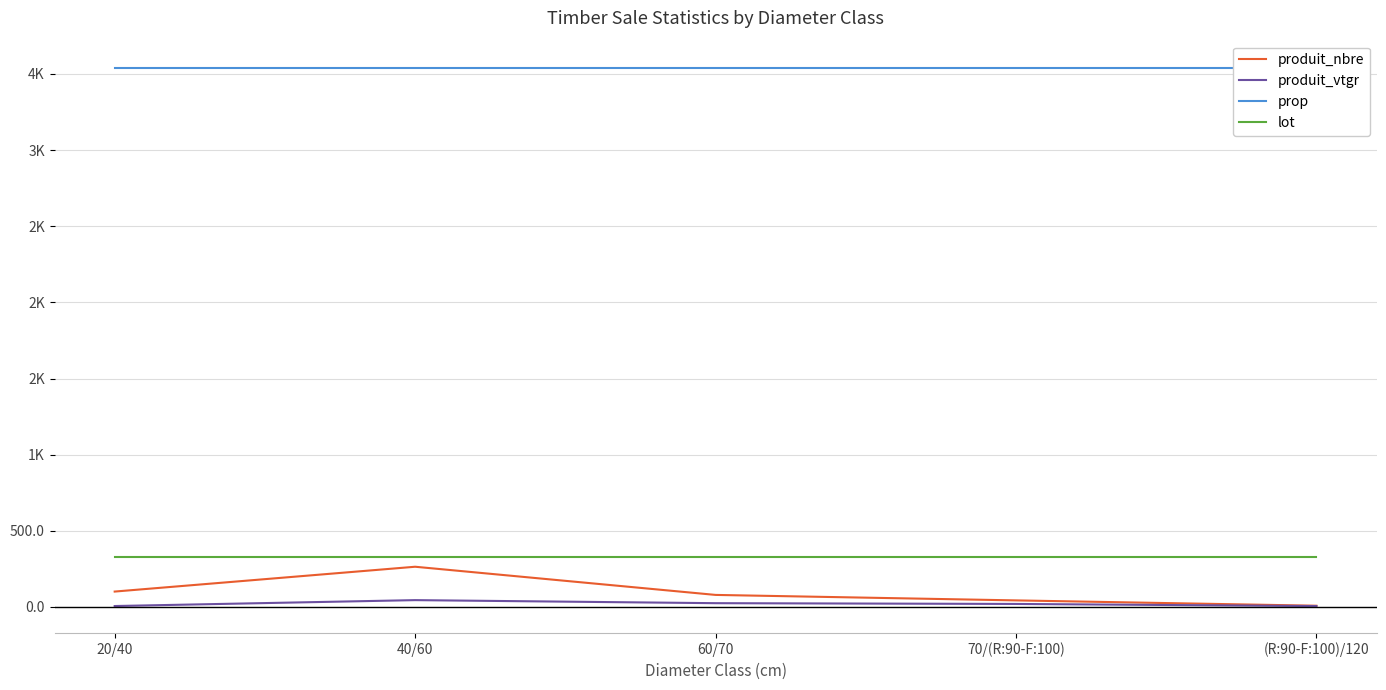

True or false: produit_vtgr and lot intersect in this chart.

False